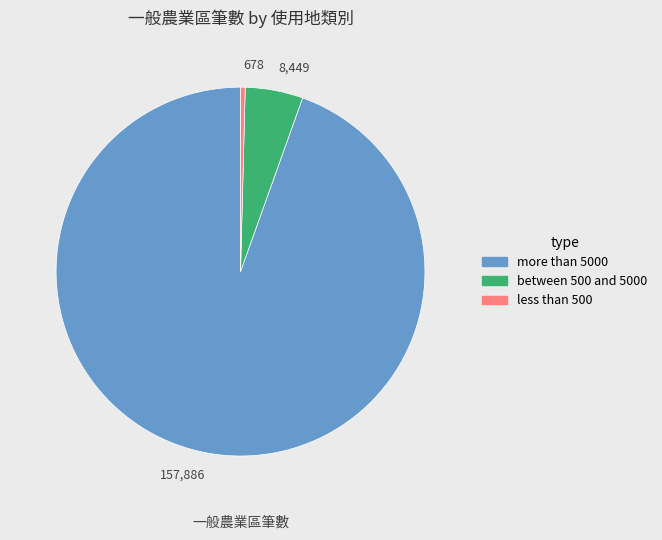

What is the ratio of the value at 157,886 to the value at 8,449?

18.7